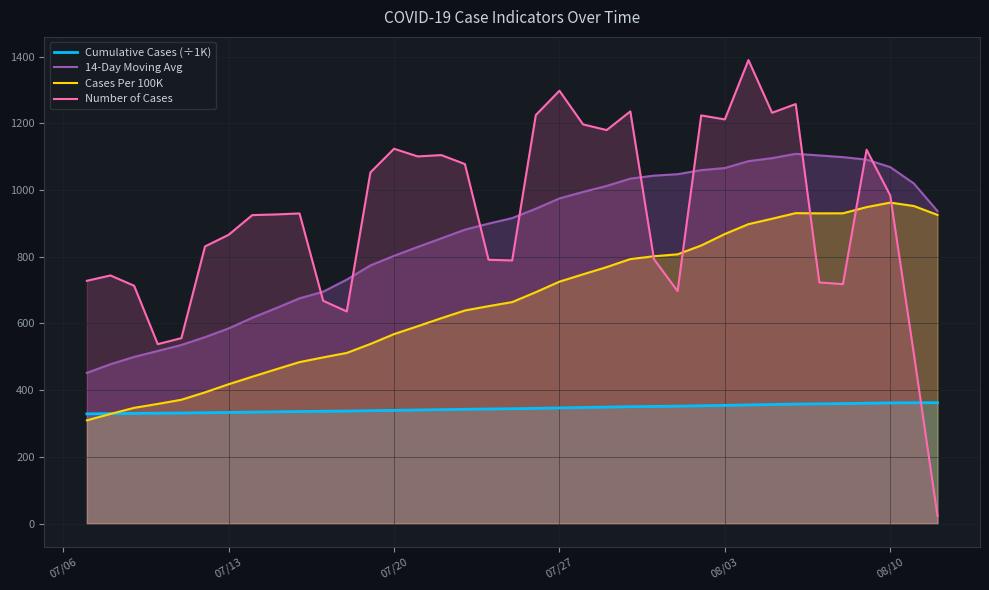

How many data points in Cumulative Cases (÷1K) are above 344?

19